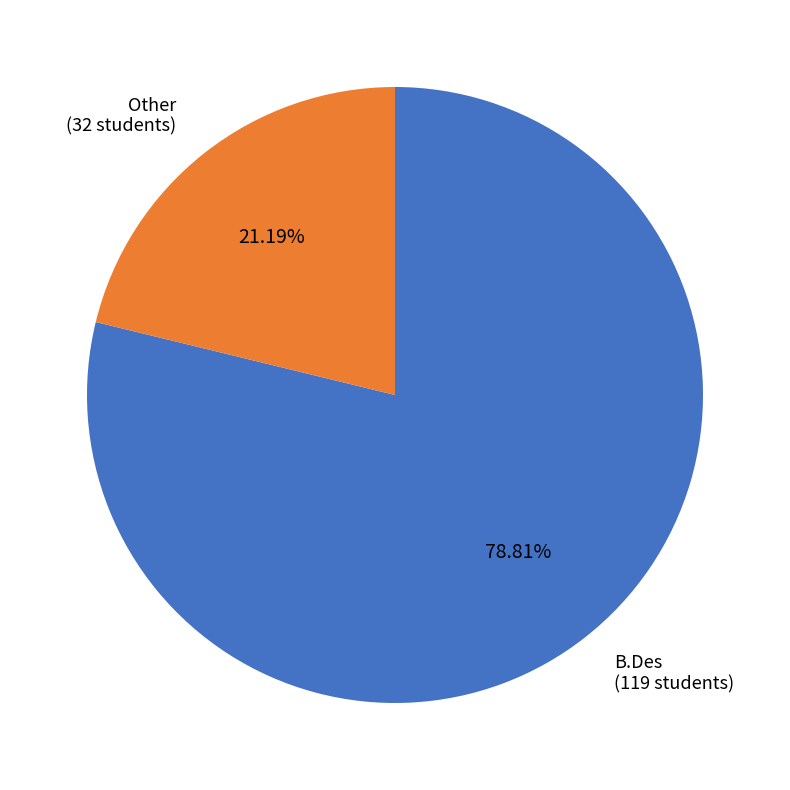

To the nearest percent, what portion does Other represent?

21%